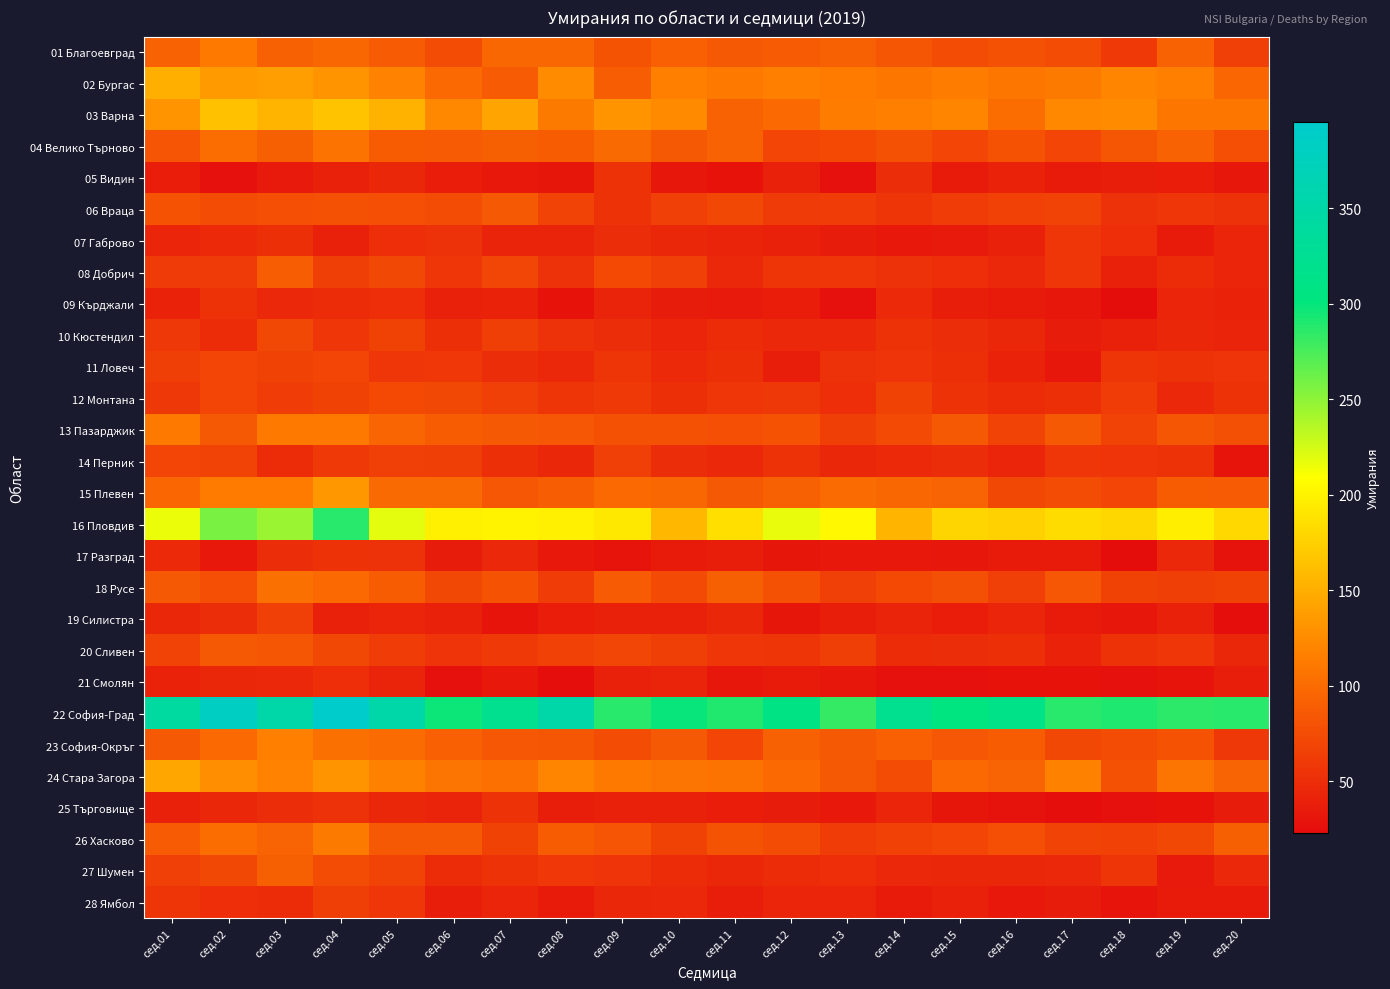

Between сед.13 and сед.19, which is larger?

сед.19